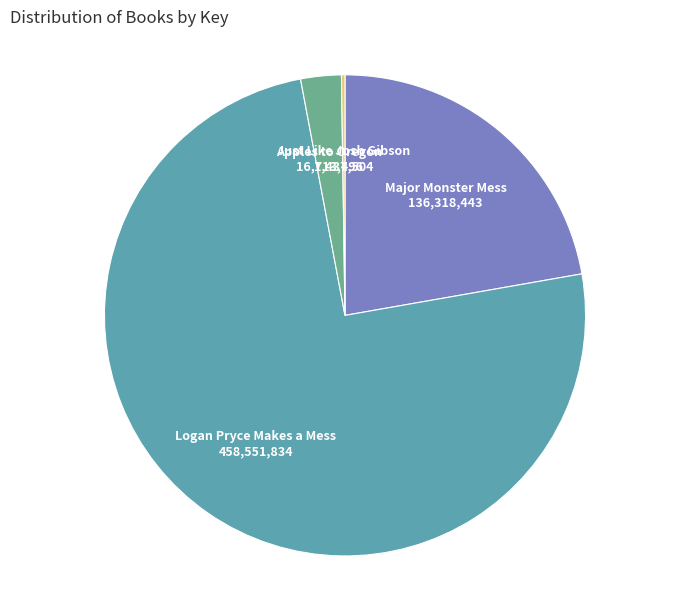

Combined, do Logan Pryce Makes a Mess and Apples to Oregon account for over 50%?

Yes